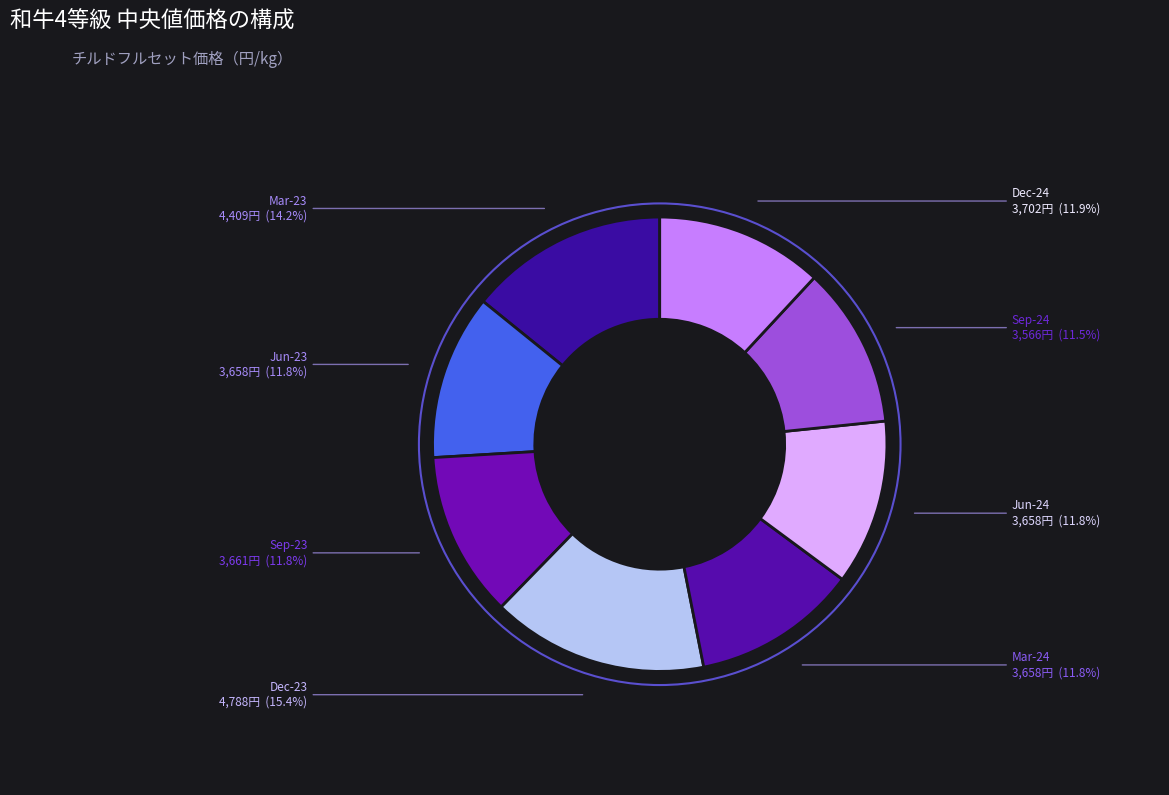

How many segments does this pie chart have?

8